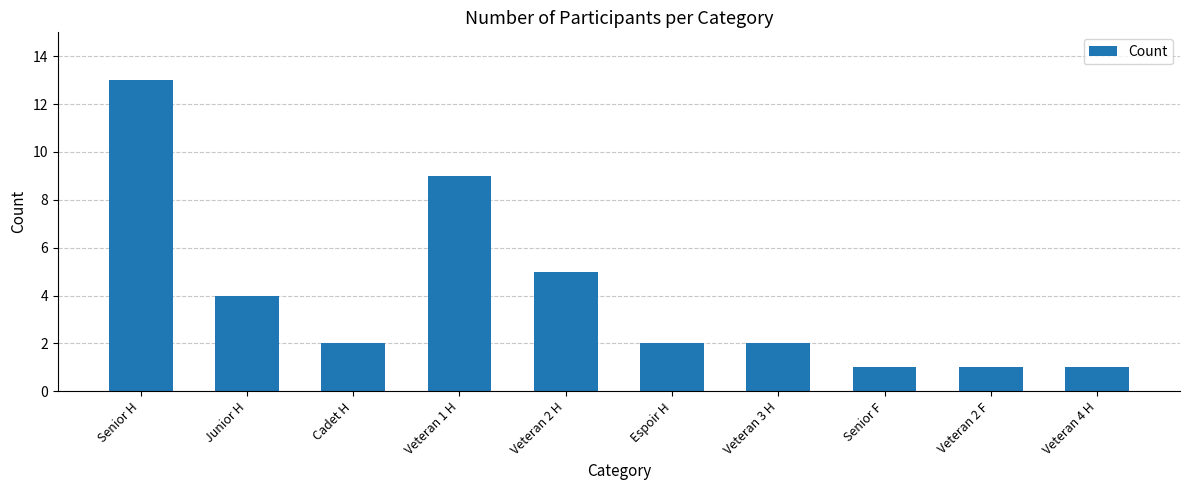

How many series are shown in this chart?

1